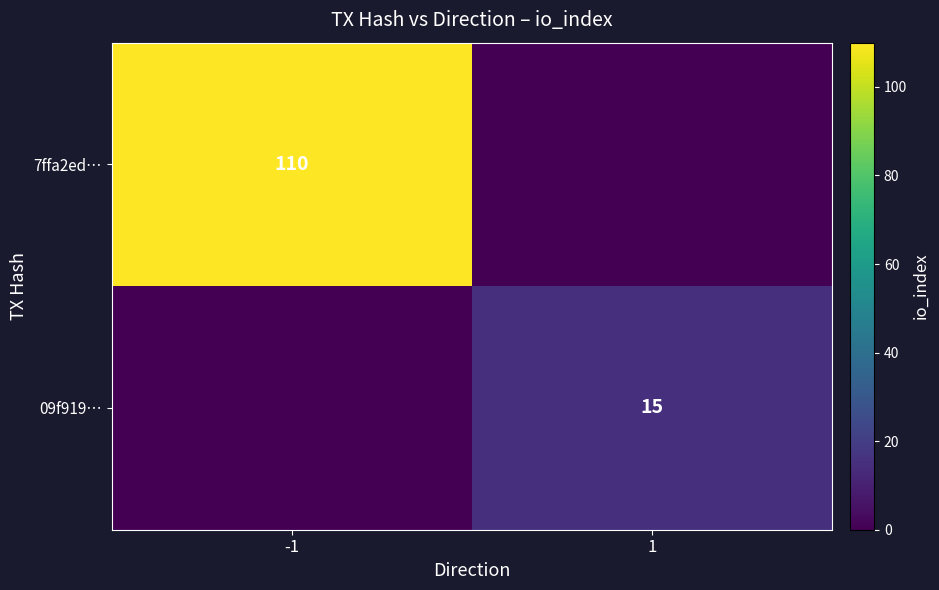

The value of 09f919… at 1 is 15. True or false?

True